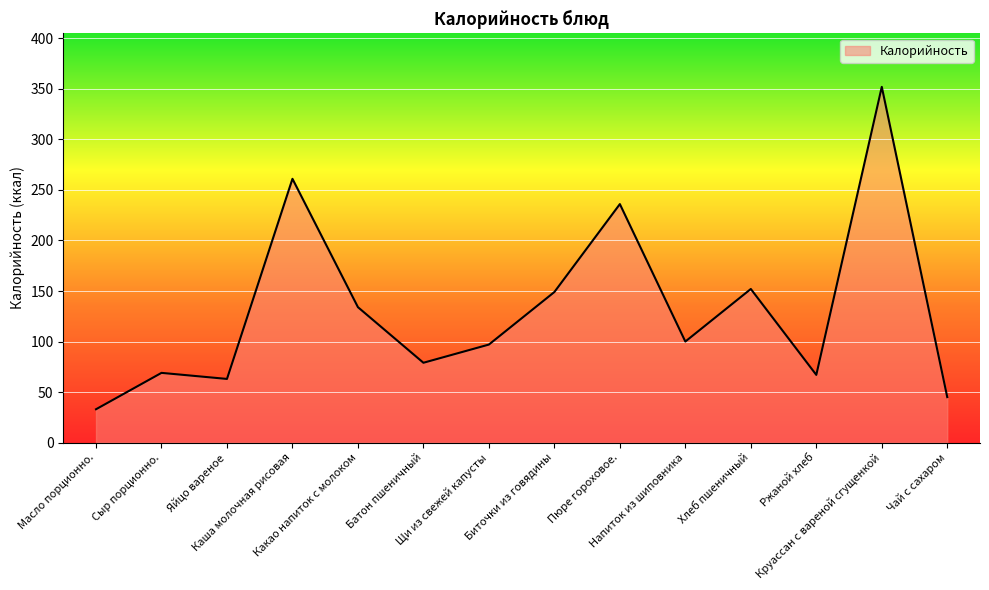

What is the minimum value shown in the chart?

33